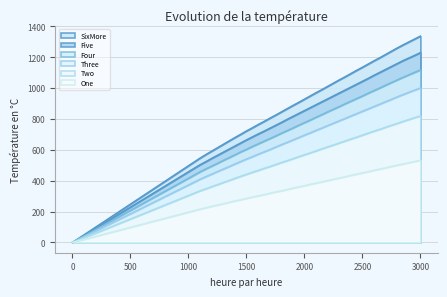

What are all the series names shown in the legend?

One, Two, Three, Four, Five, SixMore